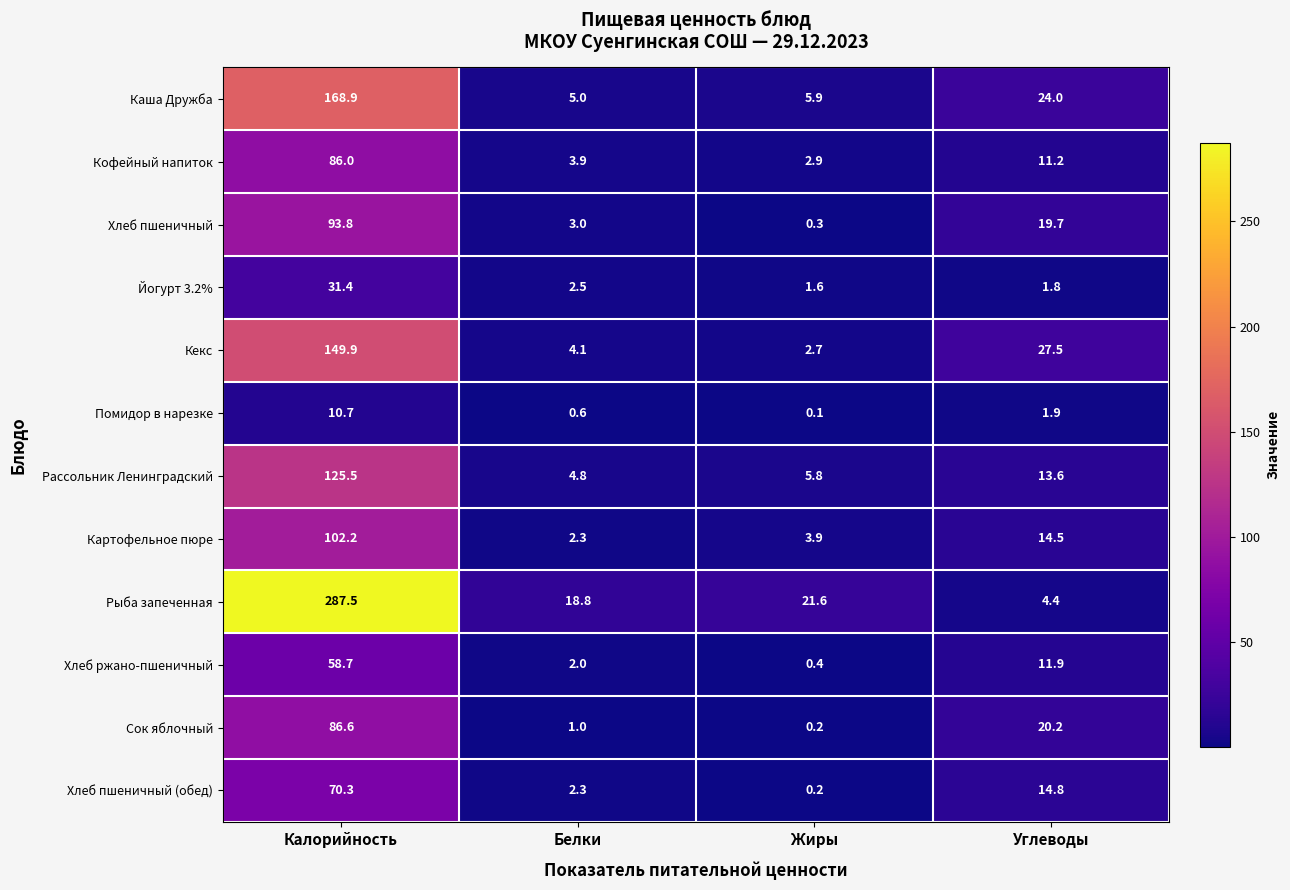

Where is Хлеб пшеничный nearest to the value 47?

Углеводы